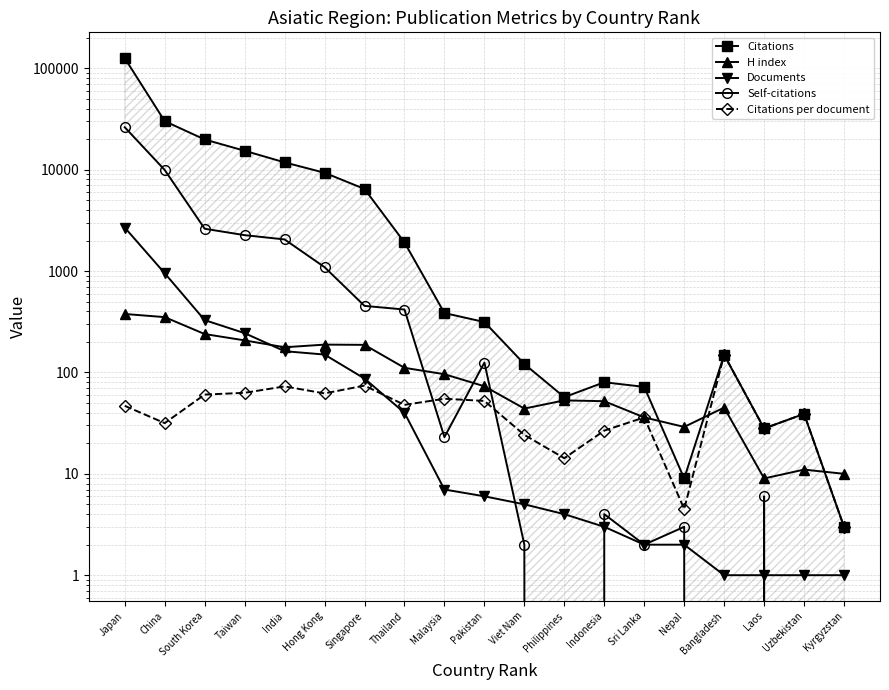

Which series has the largest total across all categories?

Citations